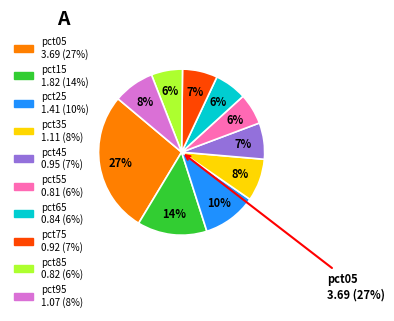

Rank the categories by value from lowest to highest.

pct55, pct85, pct65, pct75, pct45, pct95, pct35, pct25, pct15, pct05